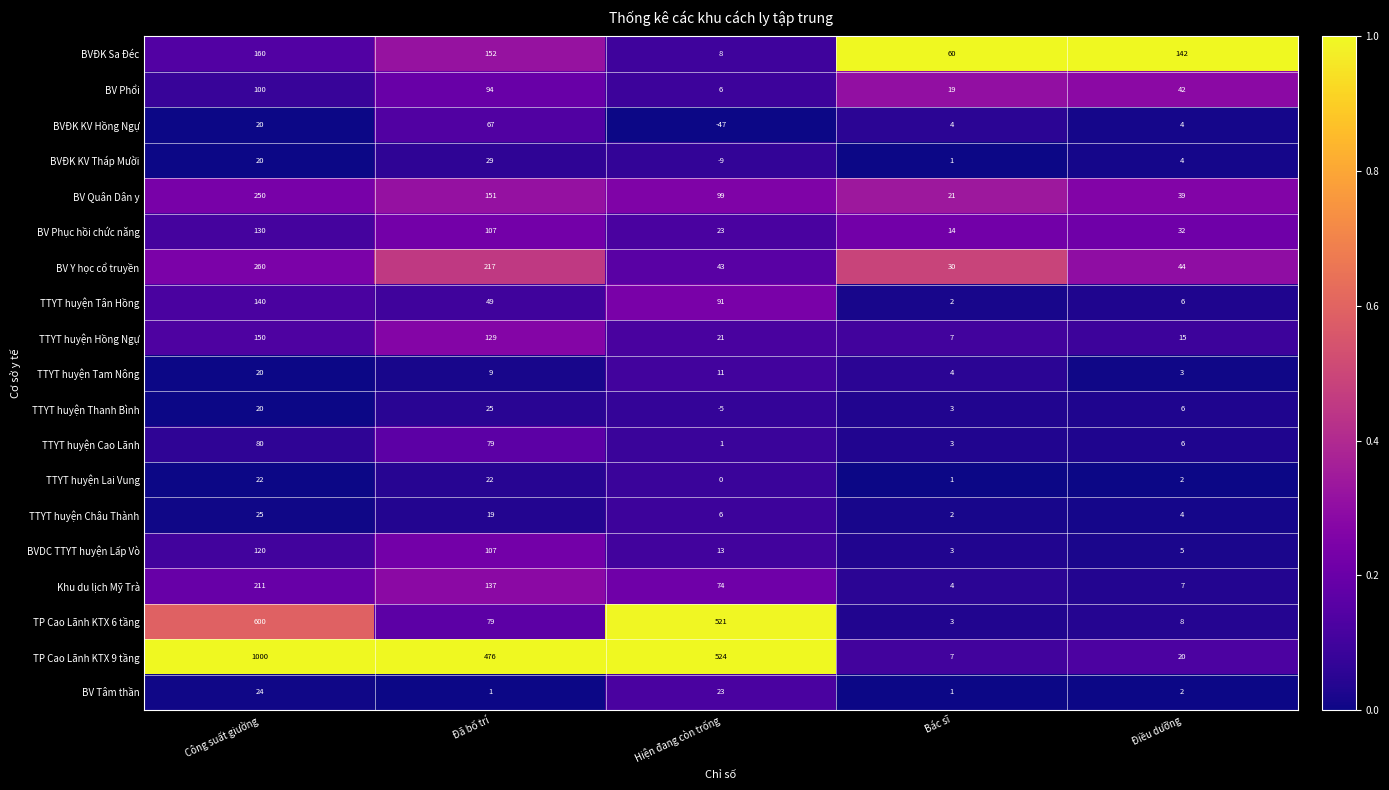

The value of TTYT huyện Châu Thành at Bác sĩ is 1. True or false?

False